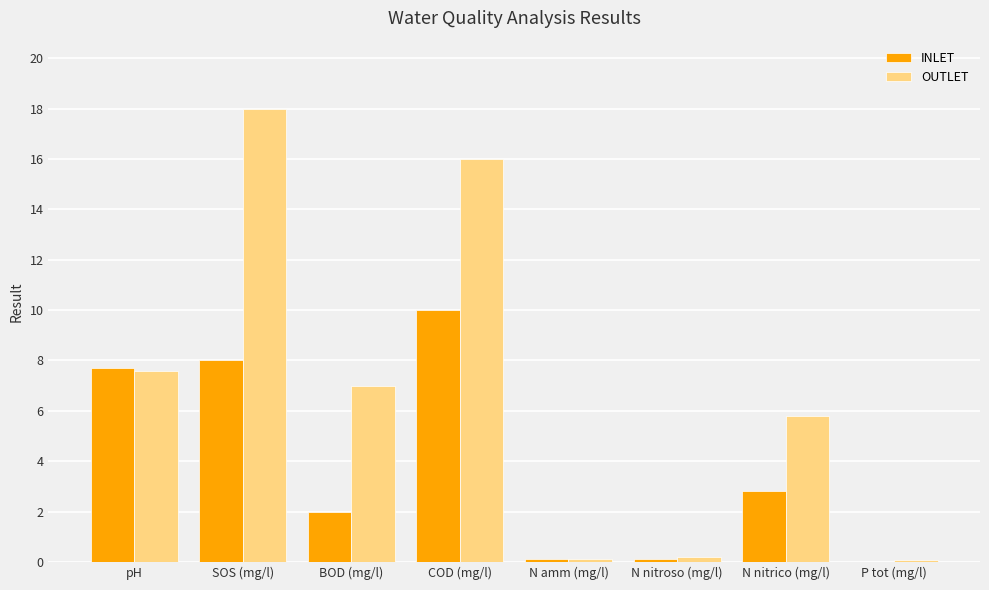

At which label is INLET closest to 5?

N nitrico (mg/l)